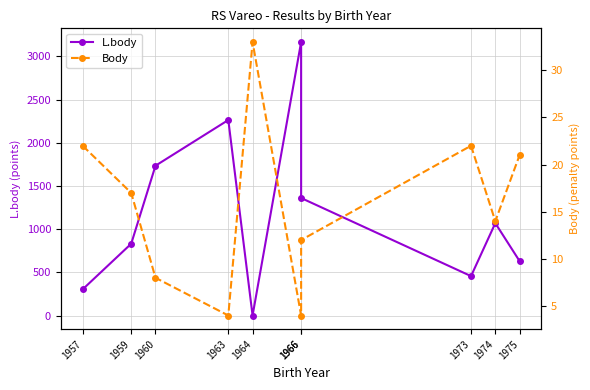

Which category has the lowest value in the Body series?

1963